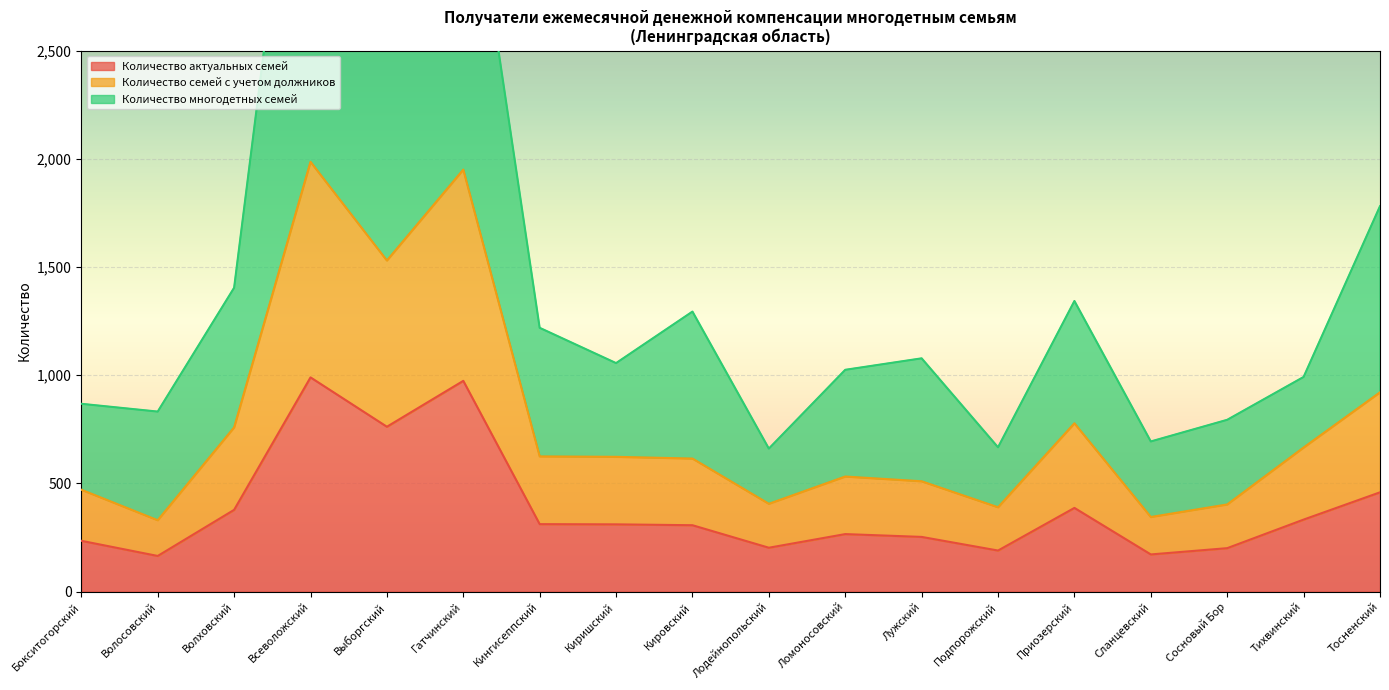

Count the number of data series in this chart.

3